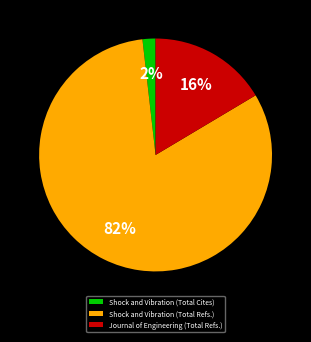

To the nearest percent, what percentage of the pie is Shock and Vibration (Total Refs.)?

82%